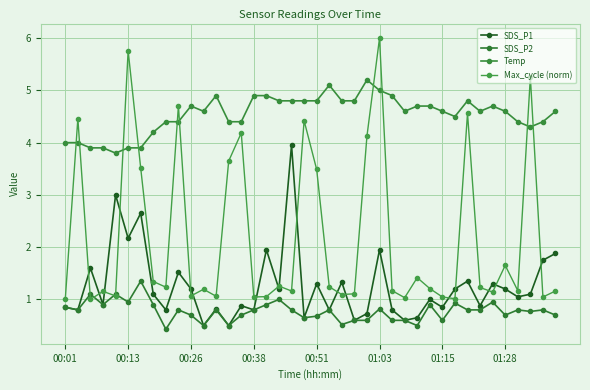

How many lines are shown in the chart?

4